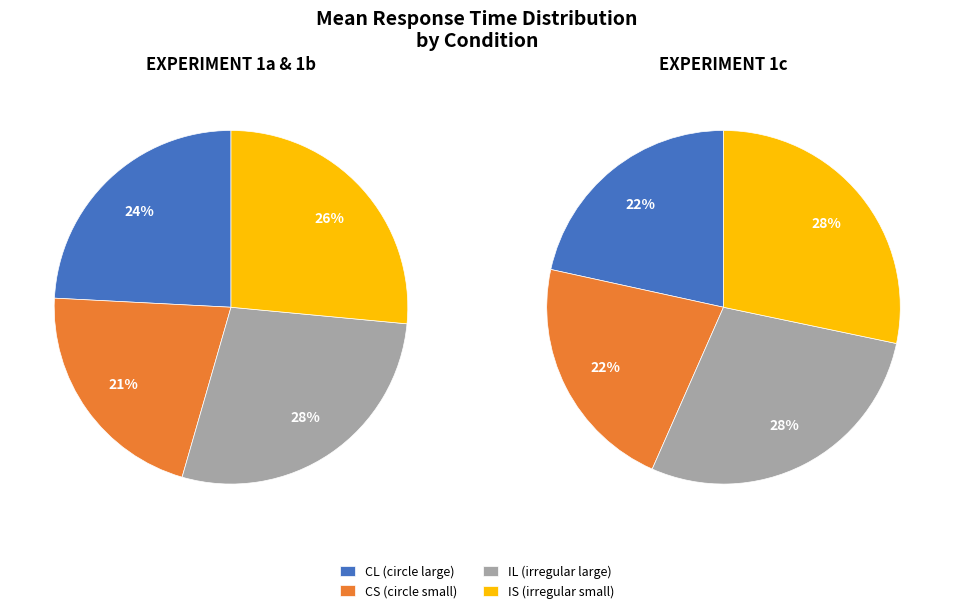

True or false: 4 accounts for 12% of the total.

False